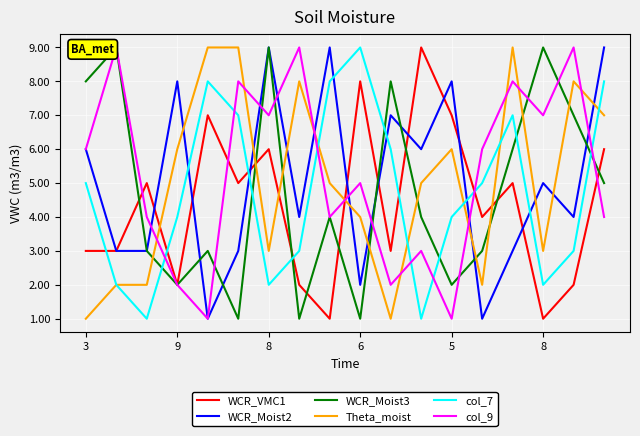

What is the difference between the maximum and second lowest values in the col_9 series?

8